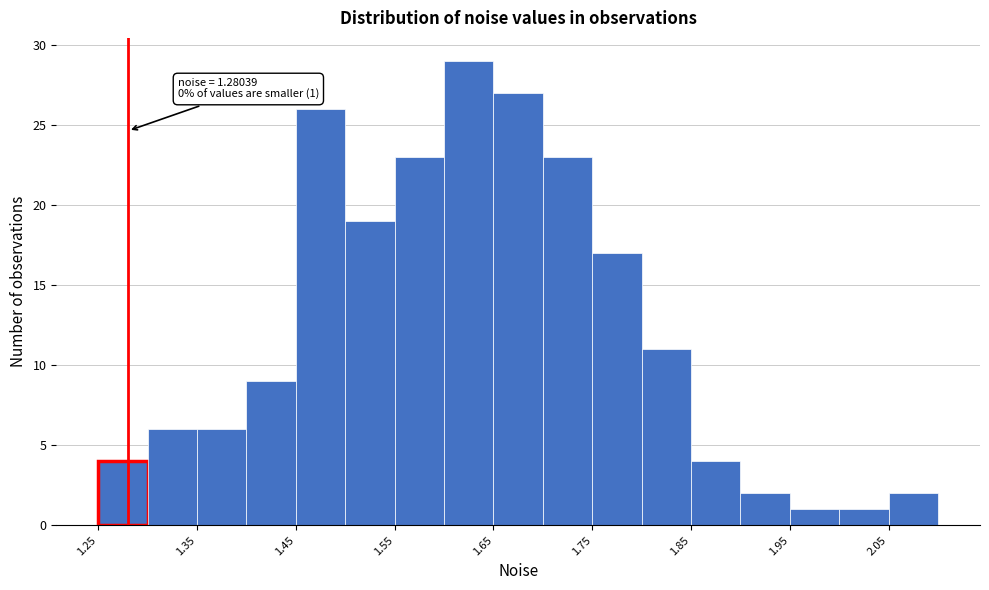

Which range on the x-axis has the tallest bar?

1.60 to 1.65